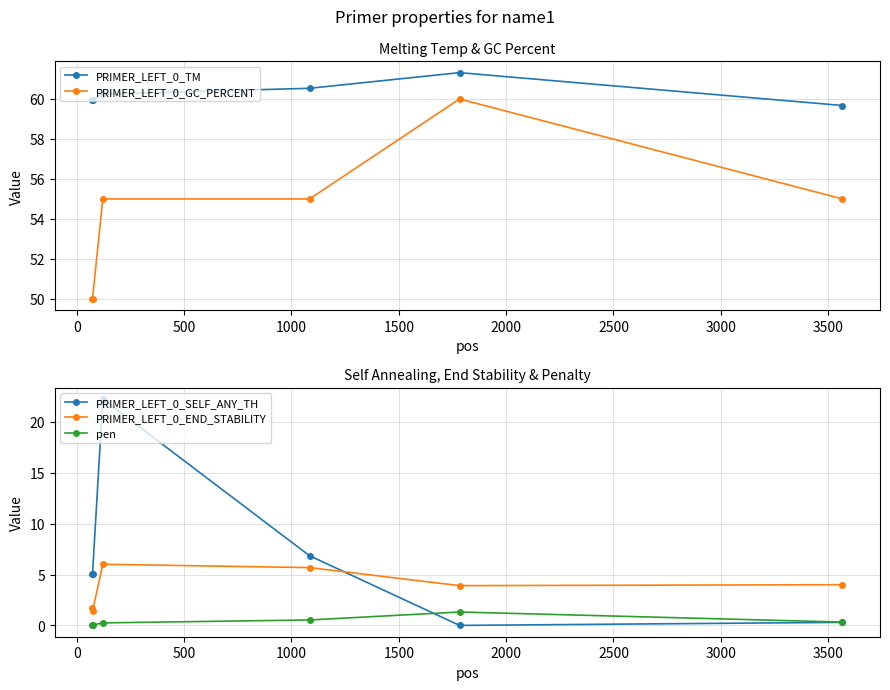

What is the highest value of the PRIMER_LEFT_0_TM series?

61.3